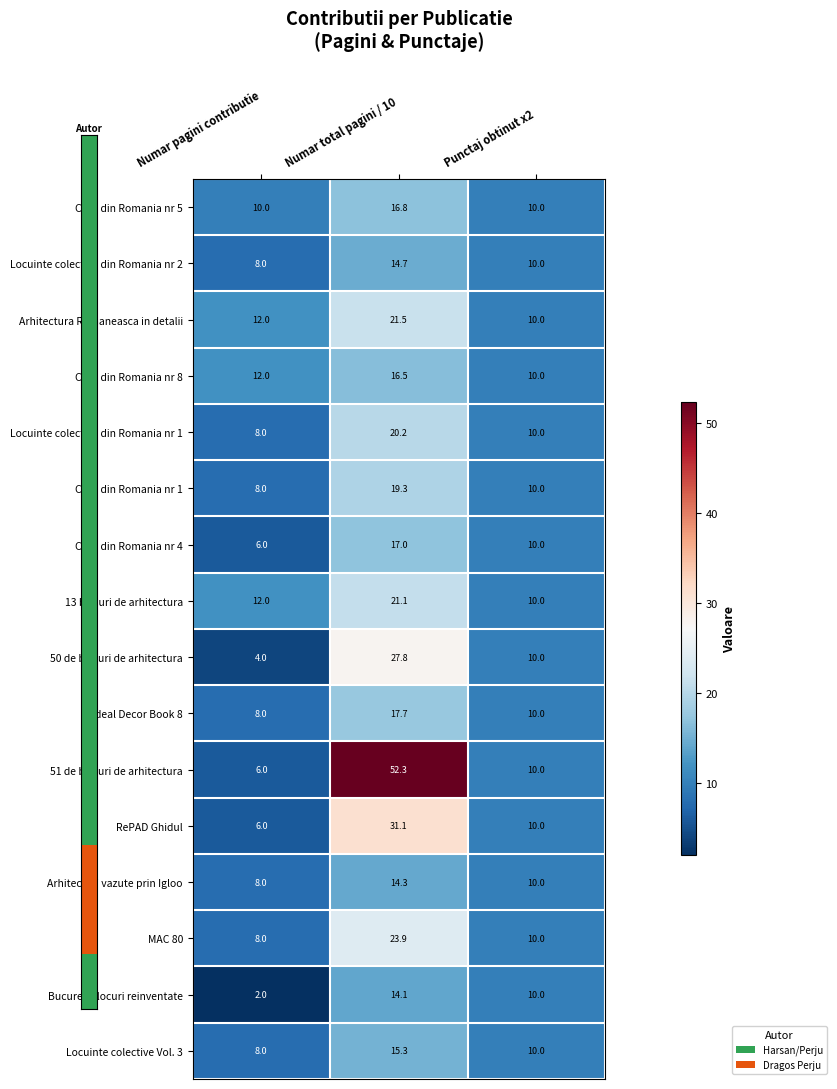

Which category has the highest value in the Case din Romania nr 1 series?

Numar total pagini / 10